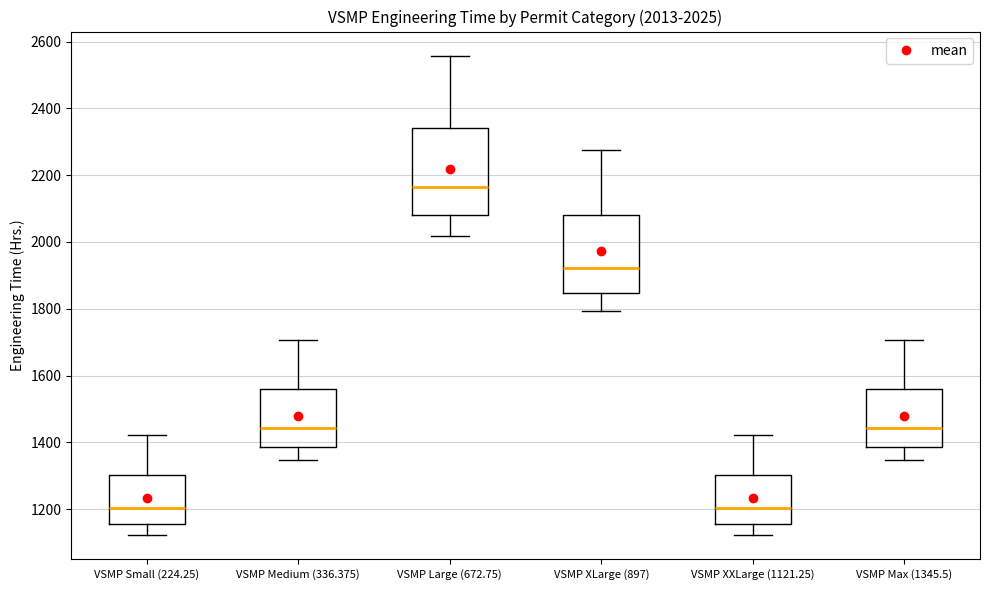

Comparing the boxes themselves (not the whiskers), which one is the tallest?

VSMP Large (672.75)